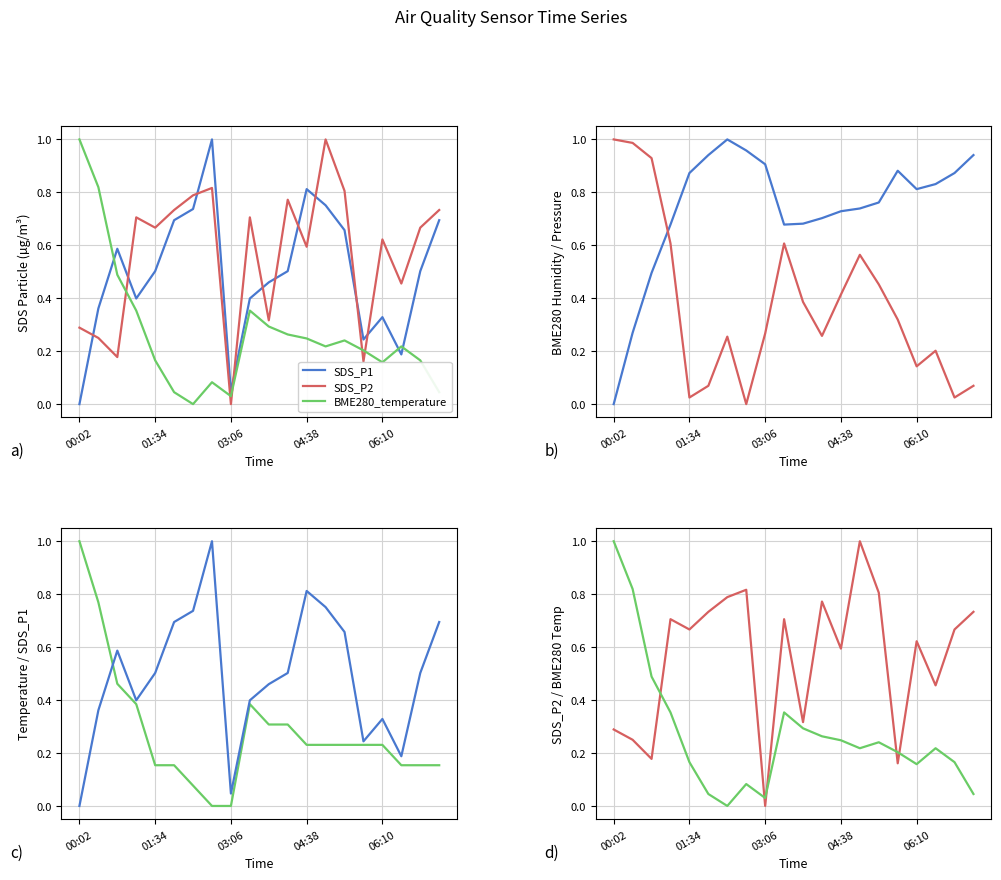

What is the average value of the SDS_P2 series?

0.6